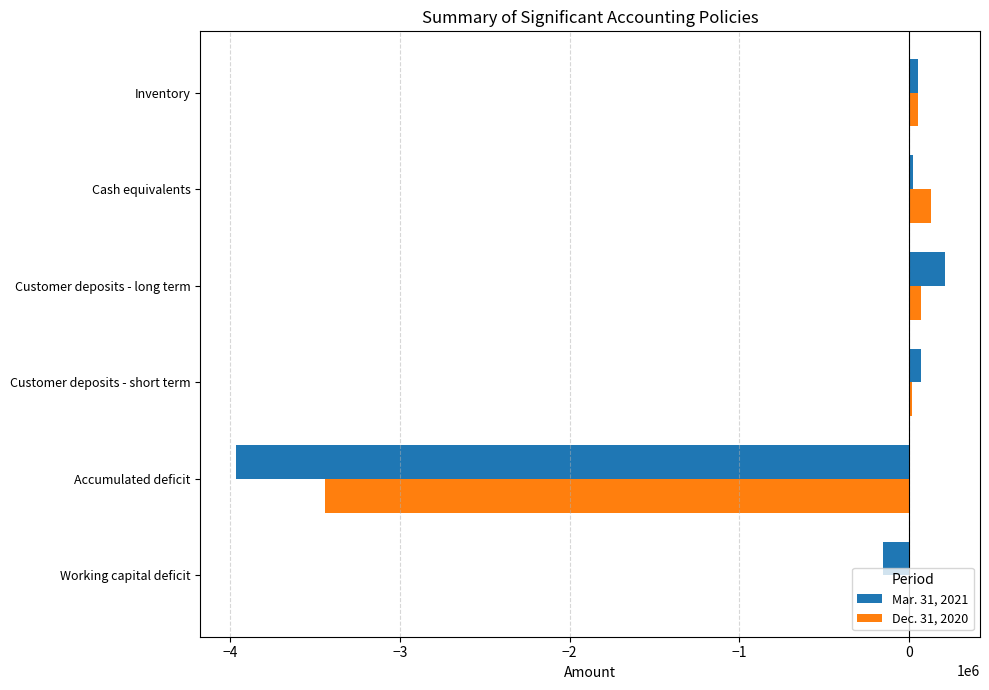

The Mar. 31, 2021 series shows -3966550 at Accumulated deficit. True or false?

True